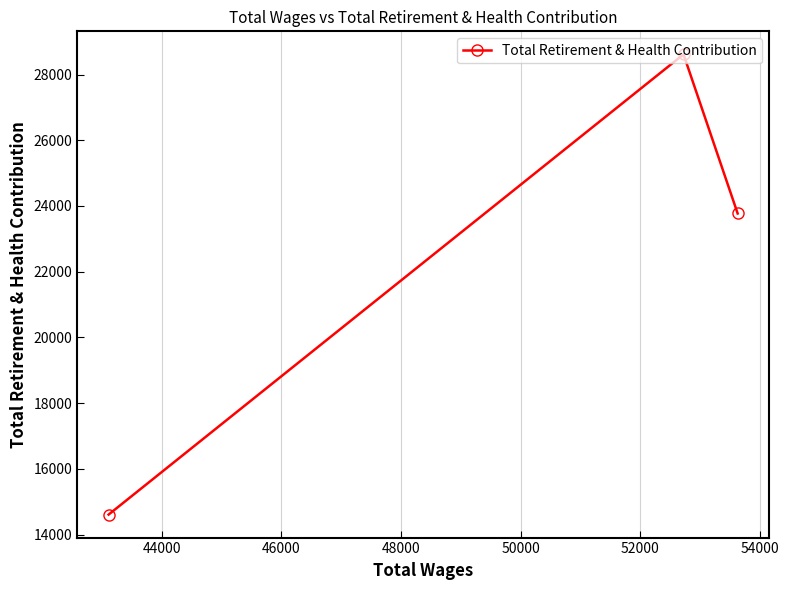

How many values are between 14608 and 28614?

3